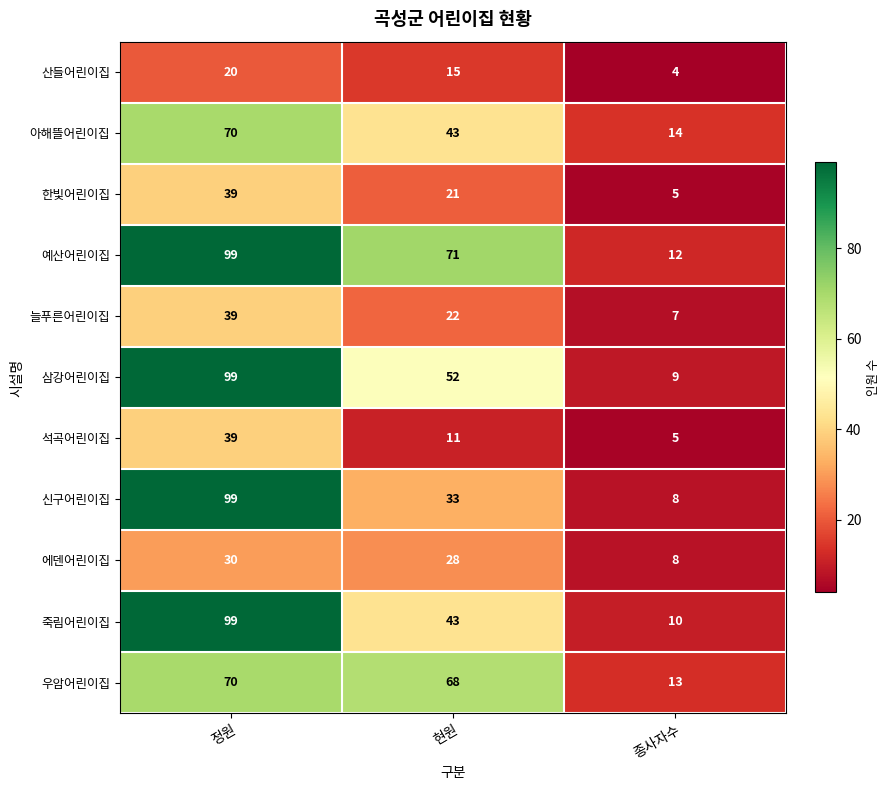

Which series changed the most between 현원 and 종사자수?

예산어린이집